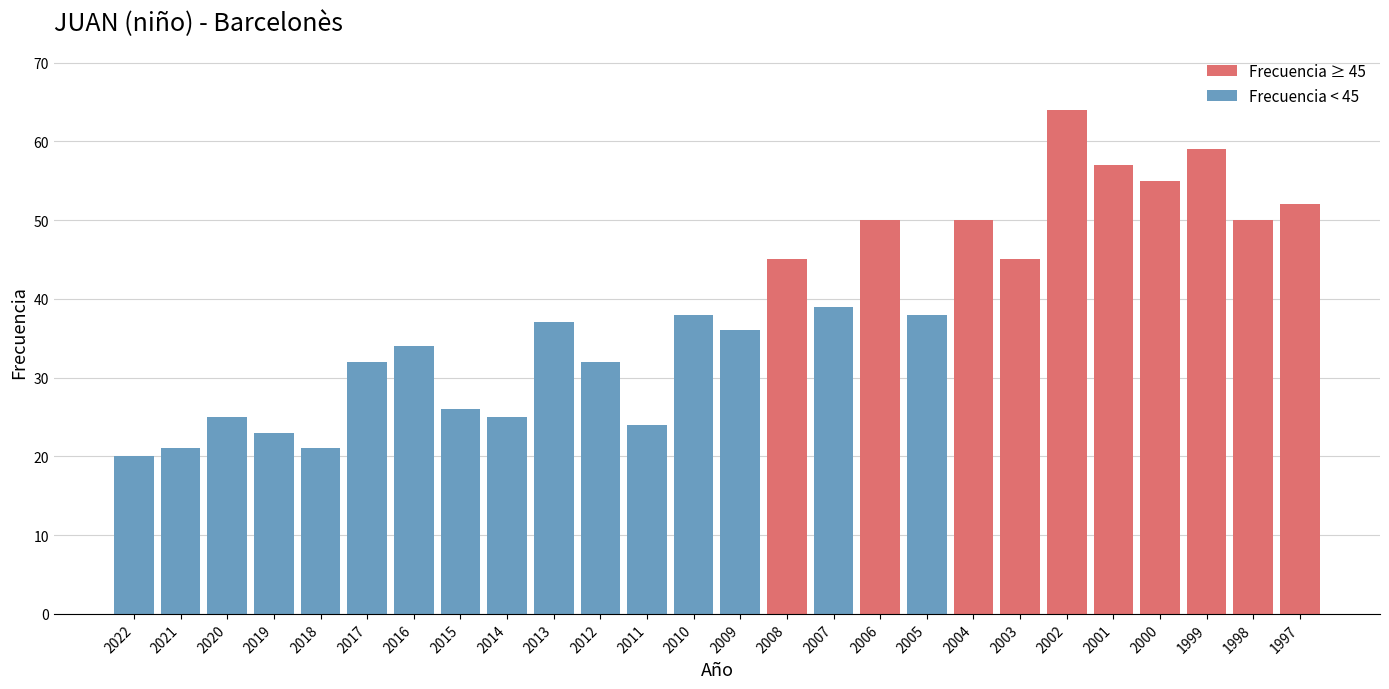

Reading left to right, transcribe all the data shown in this chart.

2022=20	2021=21	2020=25	2019=23	2018=21	2017=32	2016=34	2015=26	2014=25	2013=37	2012=32	2011=24	2010=38	2009=36	2008=45	2007=39	2006=50	2005=38	2004=50	2003=45	2002=64	2001=57	2000=55	1999=59	1998=50	1997=52